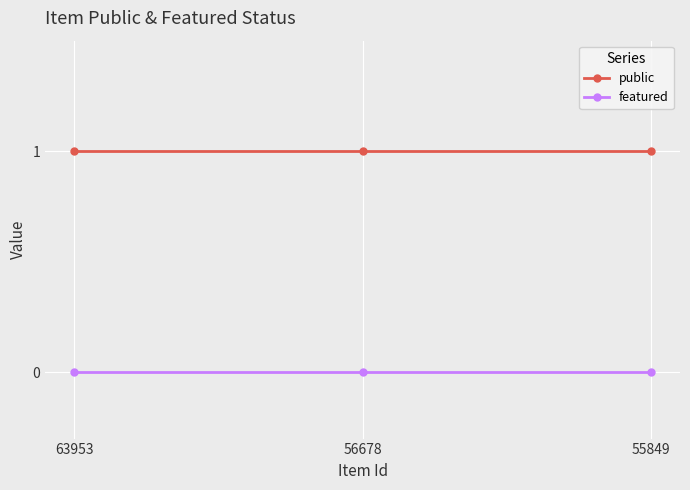

The public series shows 1 at 55849. True or false?

True